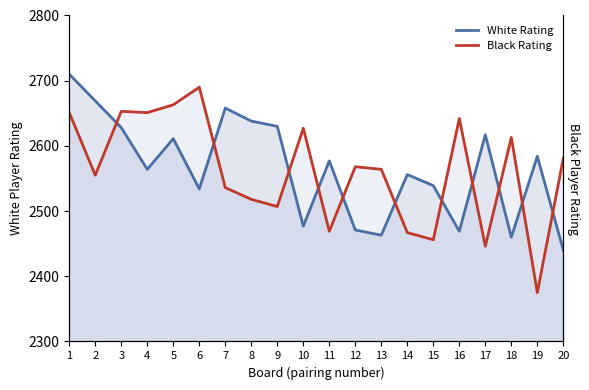

Which series changed the most between 1 and 7?

Black Rating